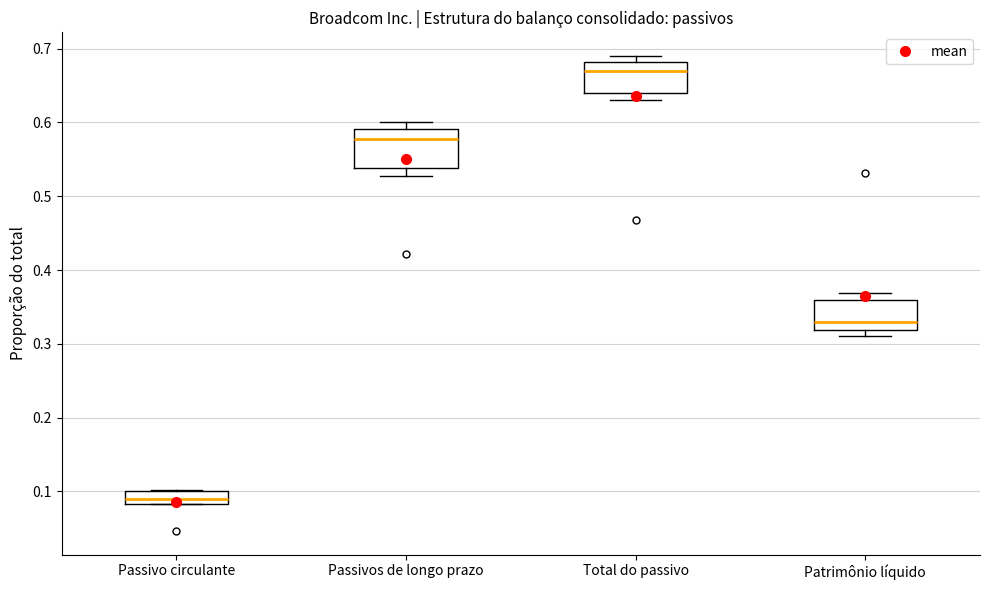

Reading left to right, read every box against the y-axis: the position of its median line, the range the box covers, and the ends of its whiskers. The values are not printed on the chart, so give them approximately, as read against the axis.

Passivo circulante: median 0.09, box 0.08 to 0.10, whiskers 0.08 to 0.10
Passivos de longo prazo: median 0.58, box 0.54 to 0.59, whiskers 0.53 to 0.60
Total do passivo: median 0.67, box 0.64 to 0.68, whiskers 0.63 to 0.69
Patrimônio líquido: median 0.33, box 0.32 to 0.36, whiskers 0.31 to 0.37